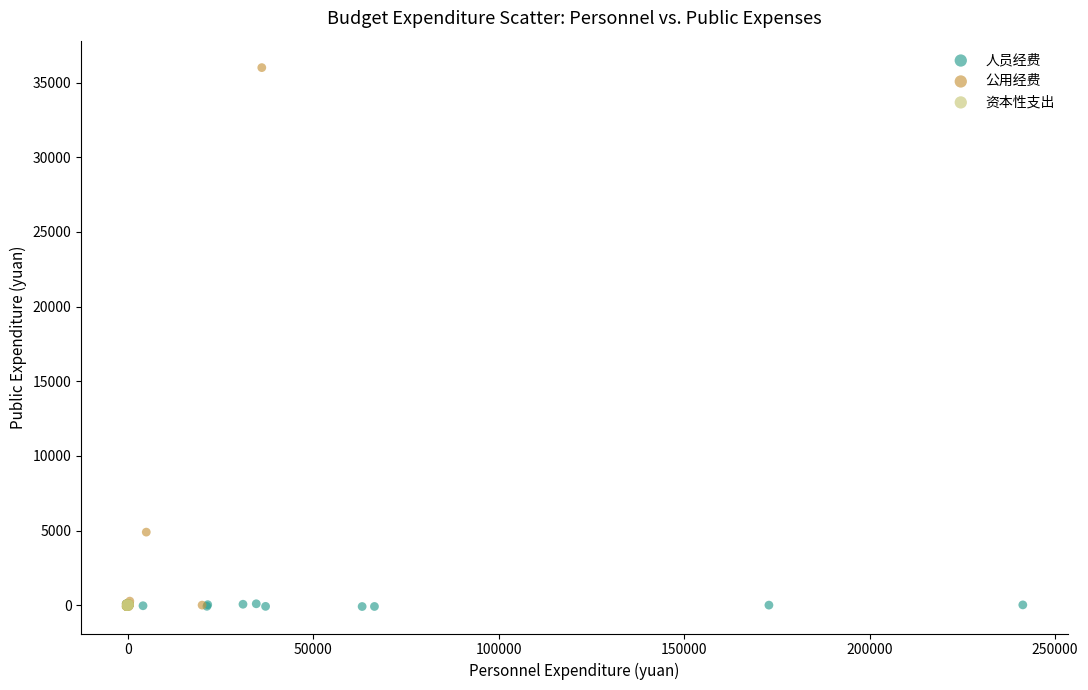

Which series contains the highest Y value?

公用经费